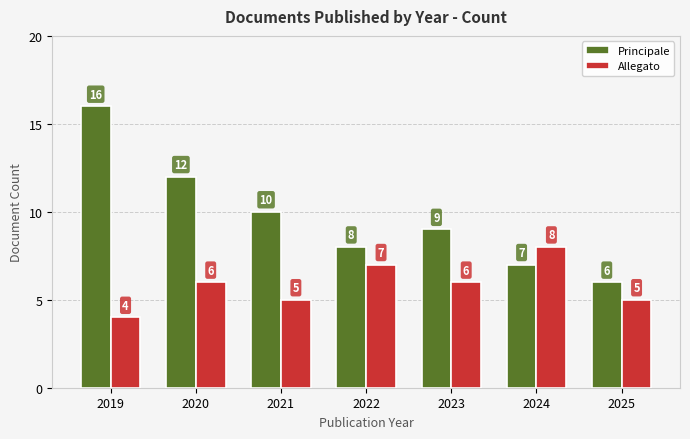

At which category is the sum across all series the highest?

2019